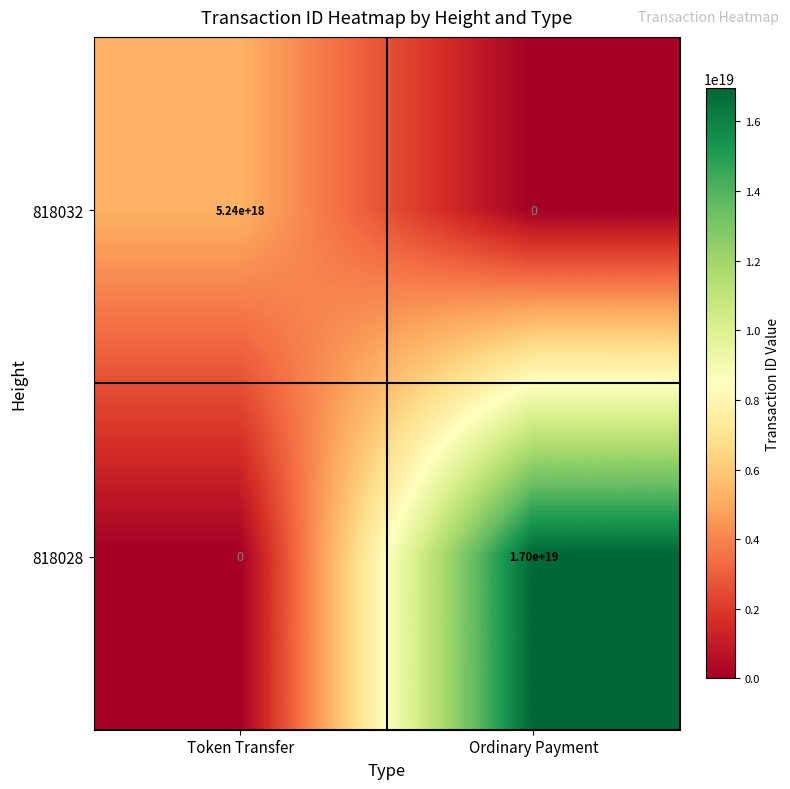

The 818028 series shows 17000000000000000000 at Ordinary Payment. True or false?

True